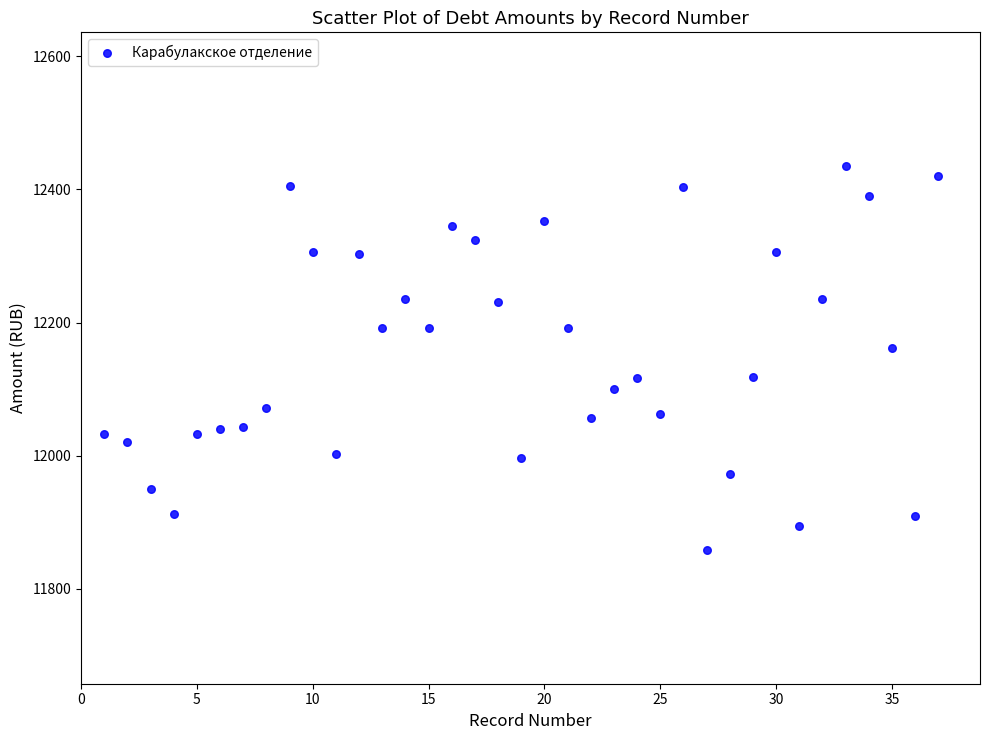

What is the range of X values (max minus min)?

36.0